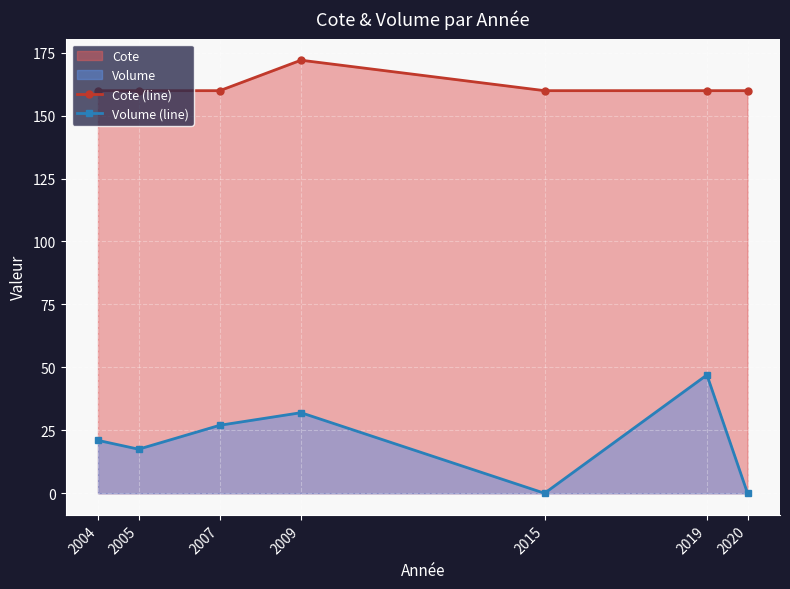

The Volume (line) series shows 21.9 at 2015. True or false?

False